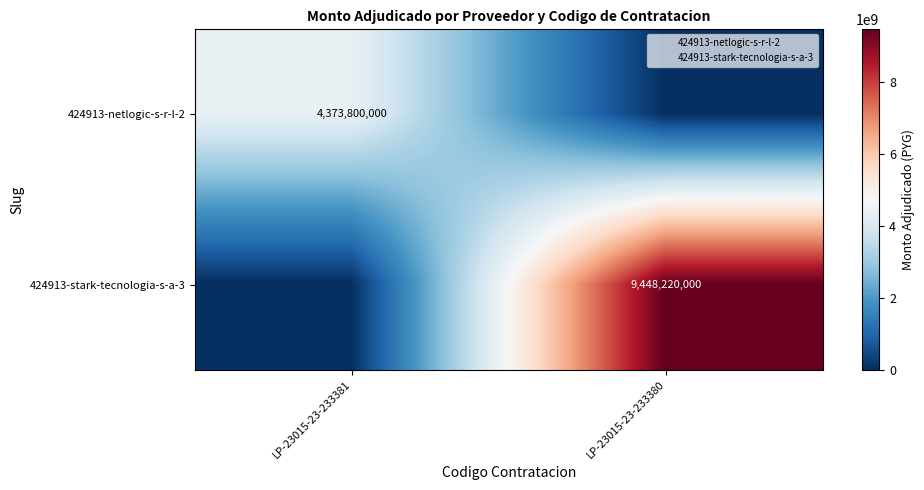

Is the value of 424913-stark-tecnologia-s-a-3 at LP-23015-23-233380 greater than the value of 424913-netlogic-s-r-l-2 at LP-23015-23-233381?

Yes